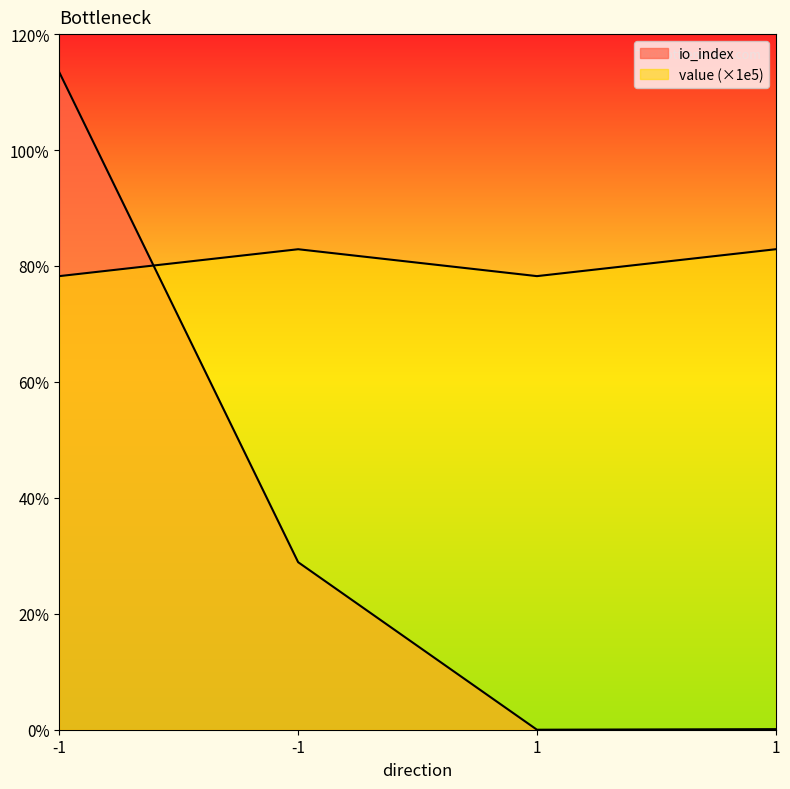

Where does the value series first go above 828?

-1